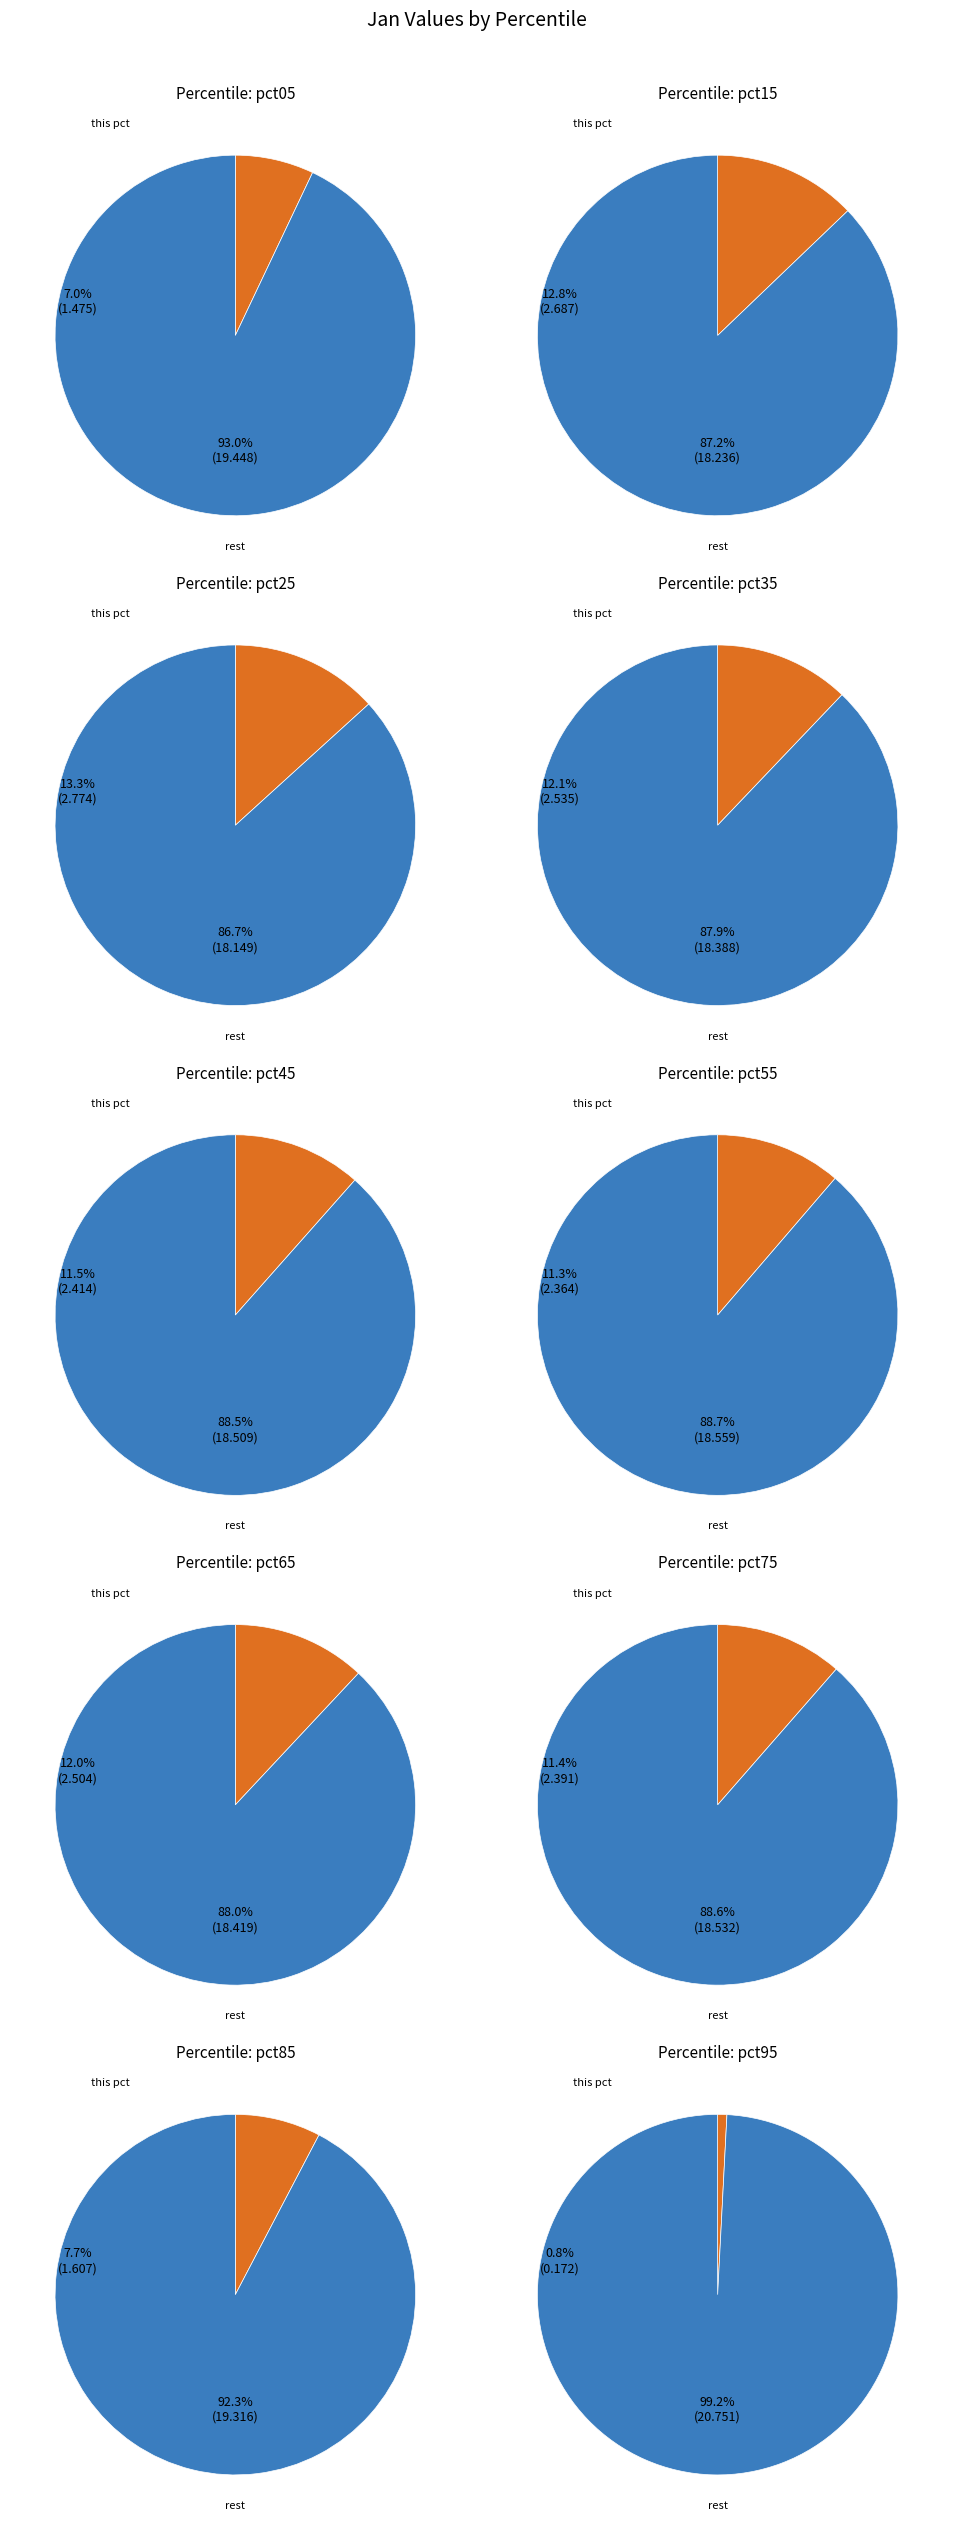

The pct85 slice represents 8% of the pie. True or false?

True